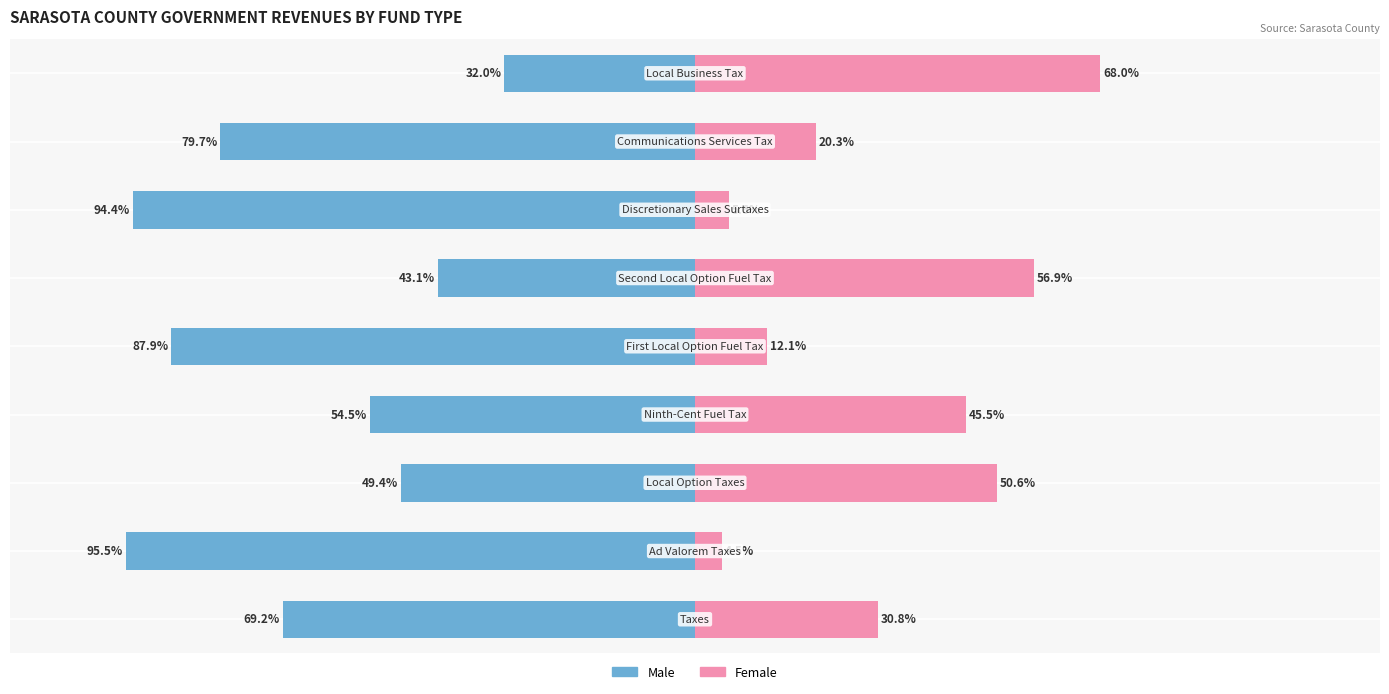

How many groups of bars are there?

9